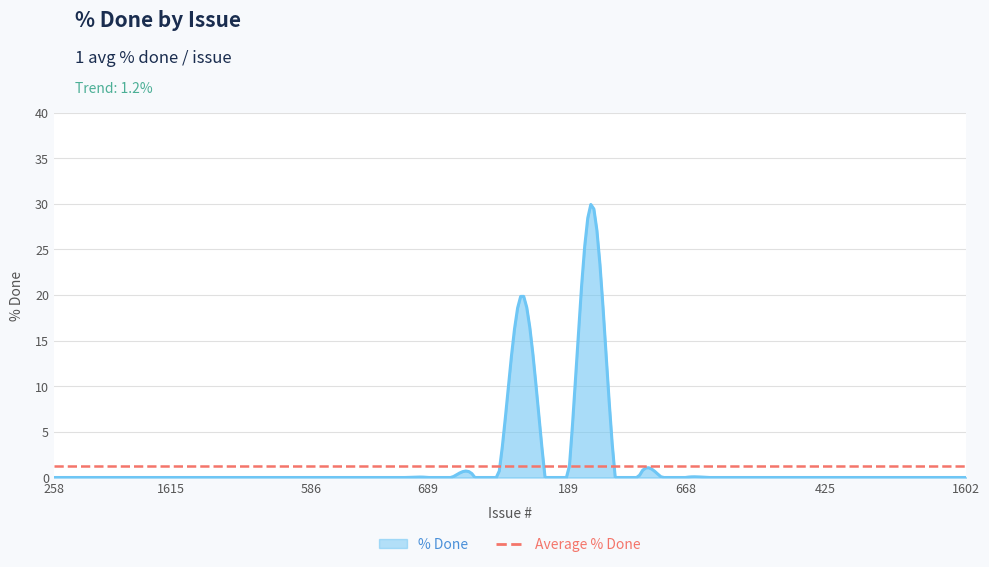

What is the label of the 3rd point from the right?

1142